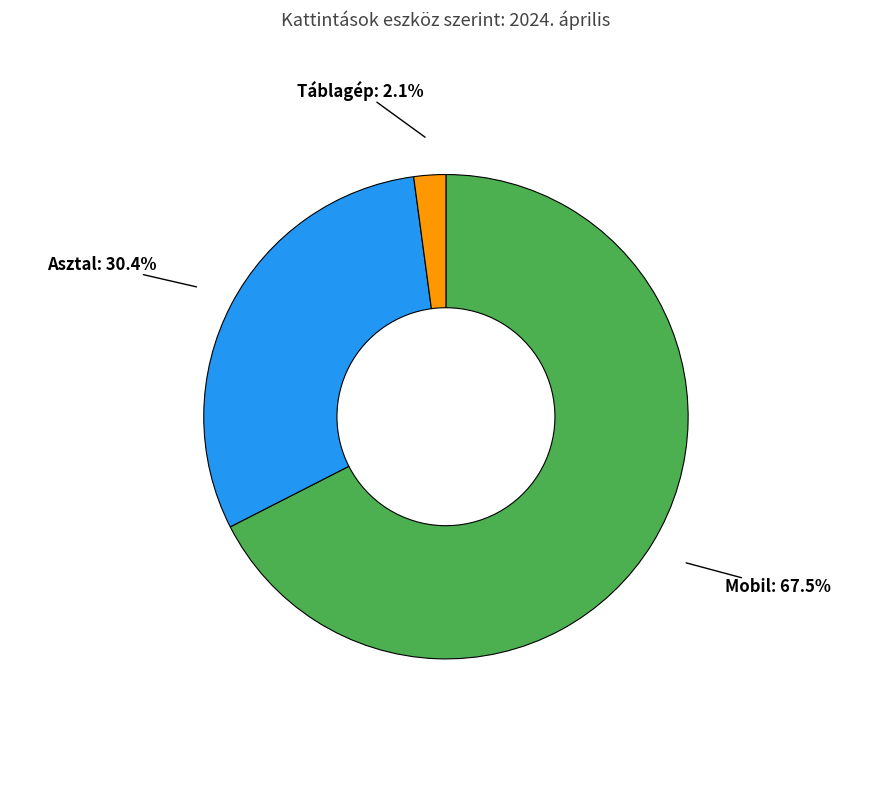

How many segments does this pie chart have?

3